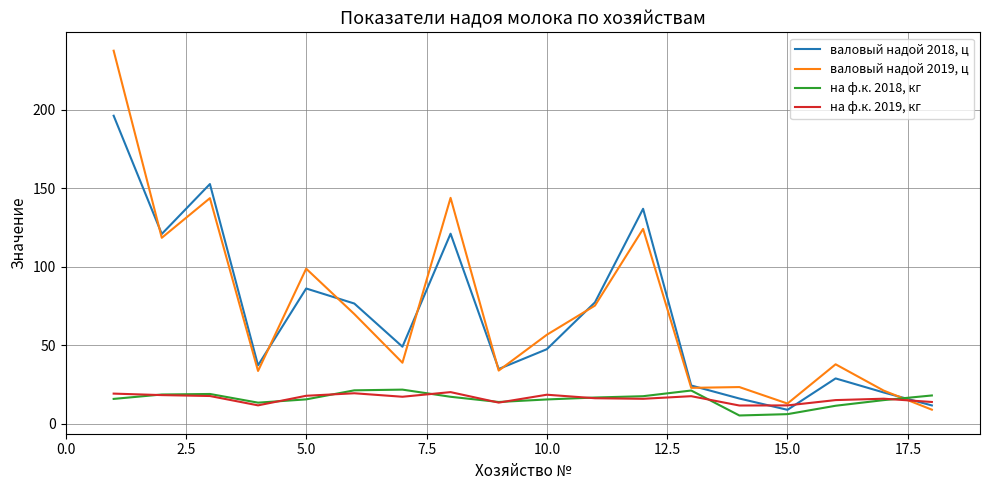

At how many categories does at least one series exceed 114?

5